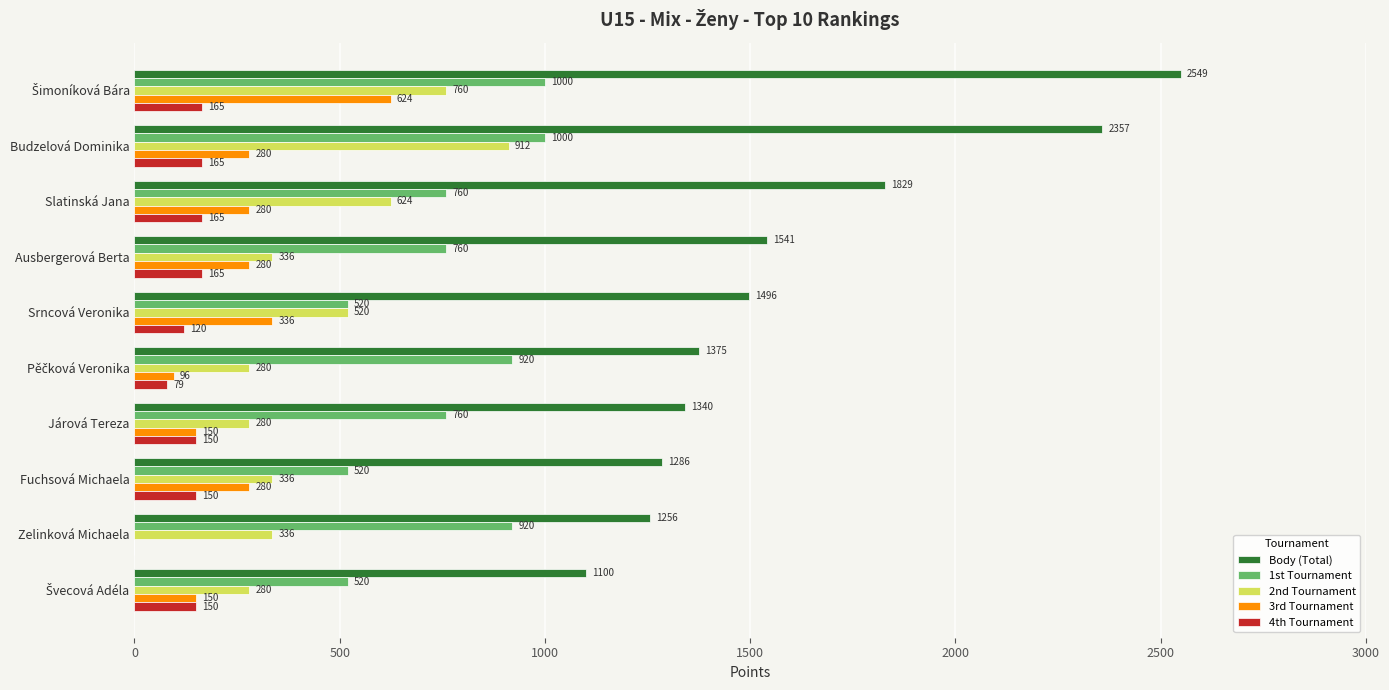

Is it true that 2nd Tournament equals 632 at Budzelová Dominika?

False